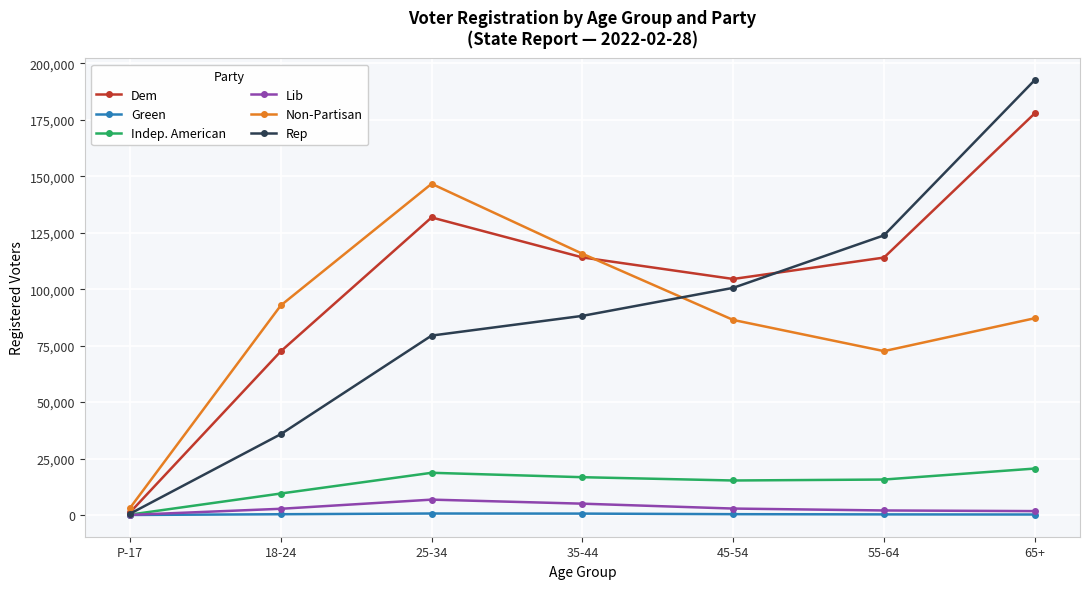

At which category is the sum across all series the highest?

65+